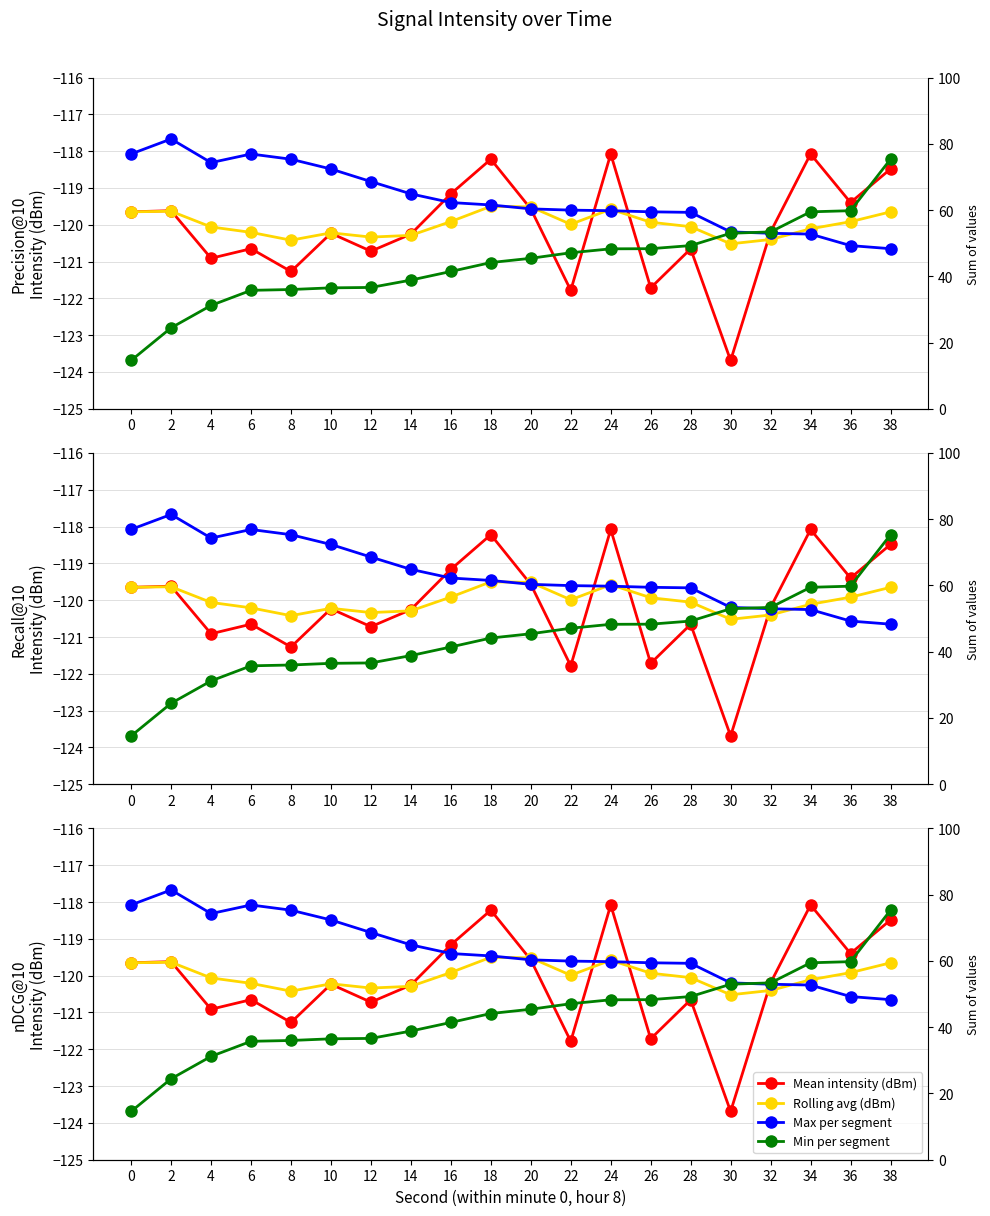

Where is the first local maximum for Max per segment?

2